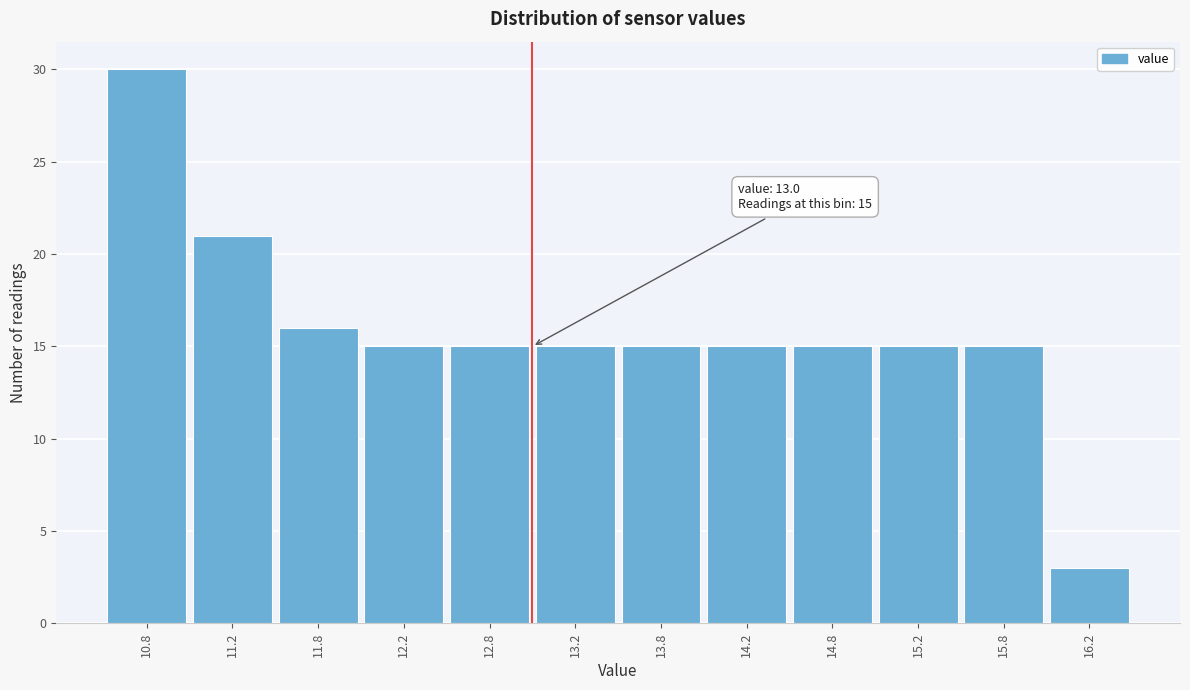

Over which range of the x-axis is the bar tallest?

10.5 to 11.0